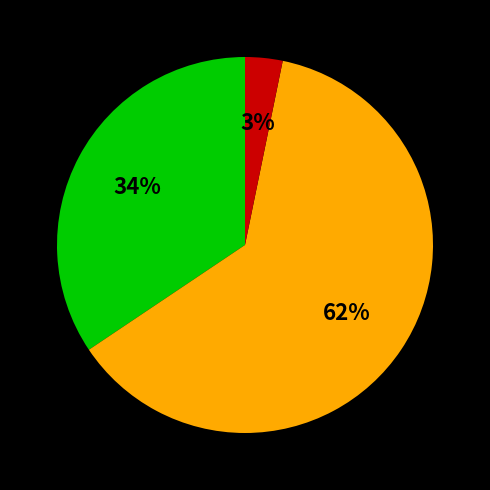

Does any single category account for the majority?

Yes